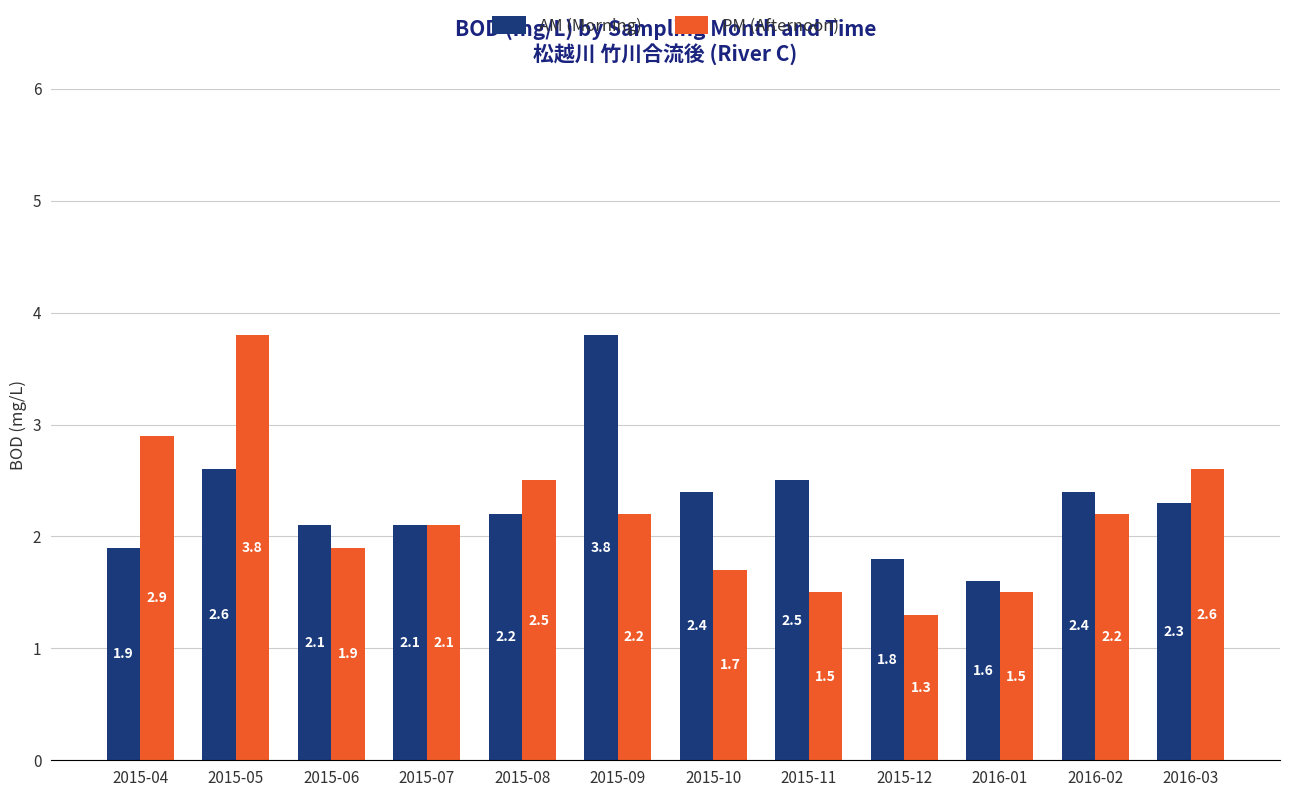

What is the sum of the PM (Afternoon) values at 2015-11 and 2015-09?

3.7